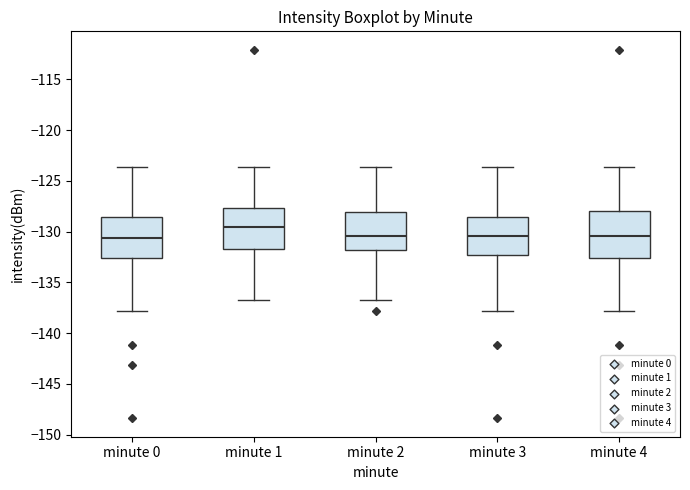

Reading left to right, transcribe this box plot: for each box, give where its median line is, the range the box spans, and where its two whiskers end, as read against the y-axis. The values are not printed on the chart, so give them approximately, as read against the axis.

minute 0: median -130.5, box -132.5 to -128.5, whiskers -138.0 to -123.5
minute 1: median -129.5, box -131.5 to -127.5, whiskers -136.5 to -123.5
minute 2: median -130.5, box -132.0 to -128.0, whiskers -136.5 to -123.5
minute 3: median -130.5, box -132.5 to -128.5, whiskers -138.0 to -123.5
minute 4: median -130.5, box -132.5 to -128.0, whiskers -138.0 to -123.5